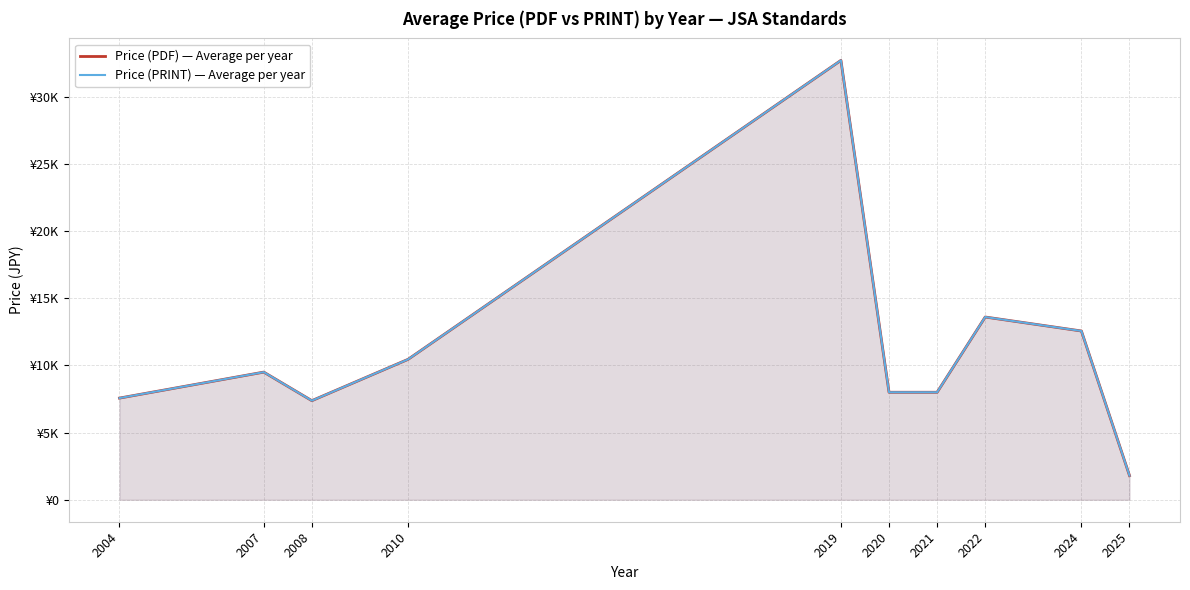

True or false: Price (PRINT) — Average per year has a value of 53741.1 at 2019.

False